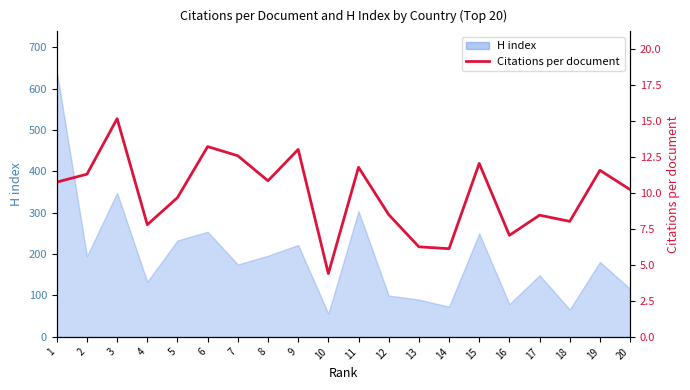

How many lines are shown in the chart?

1